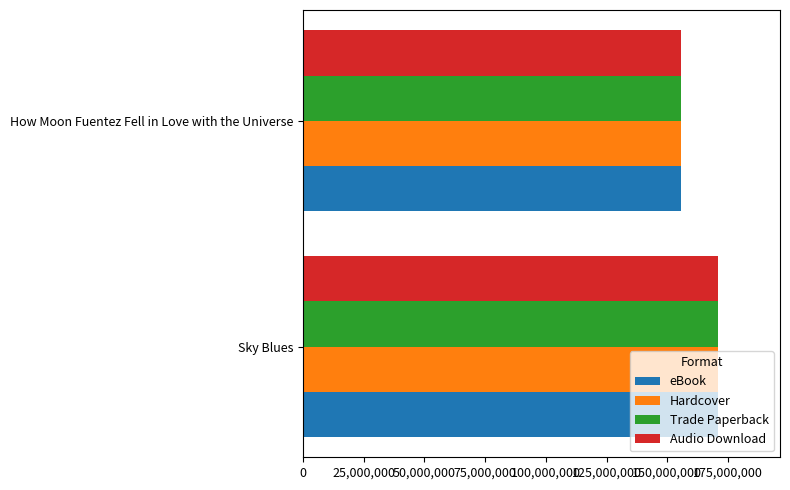

What is the sum of all Audio Download values?

326646870